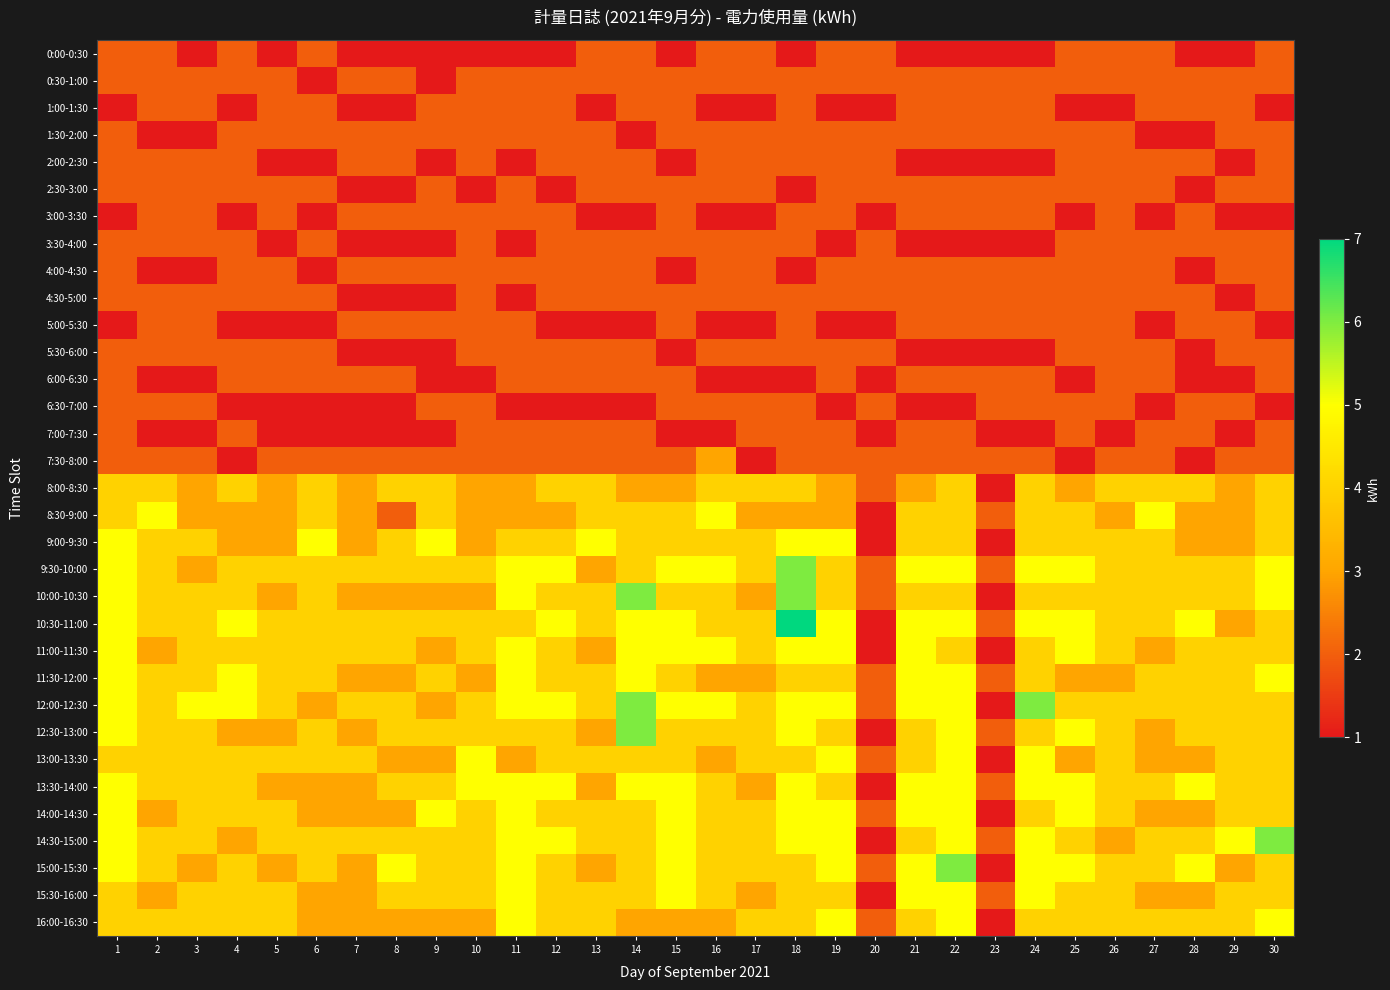

What is the spread (max minus min) of values at 27?

4